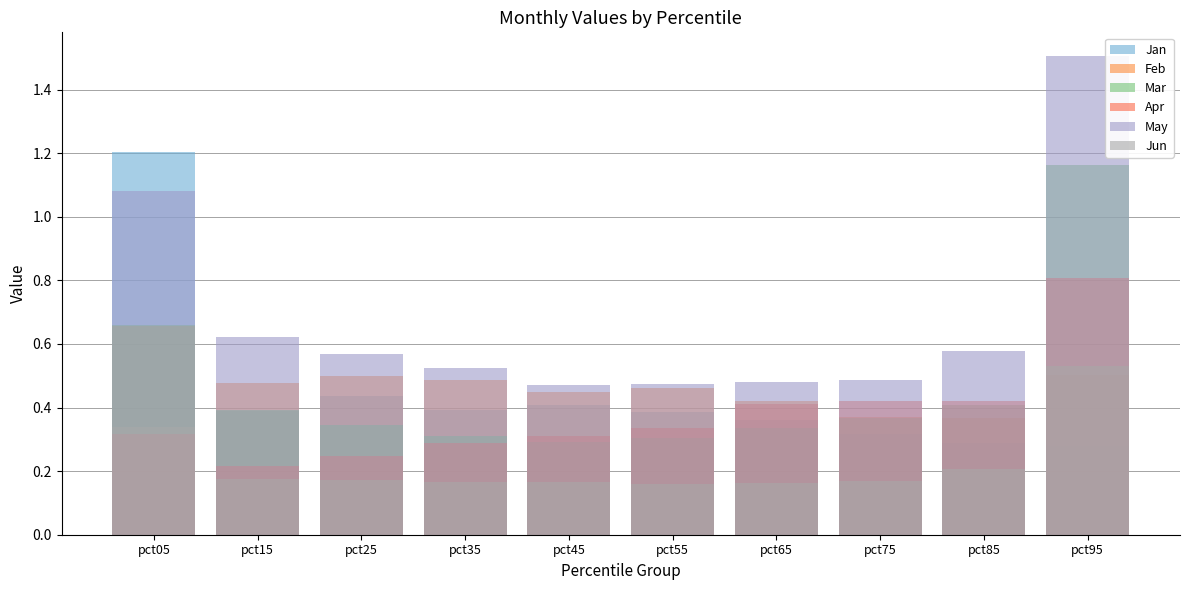

How many Jan values are between 0 and 1?

9